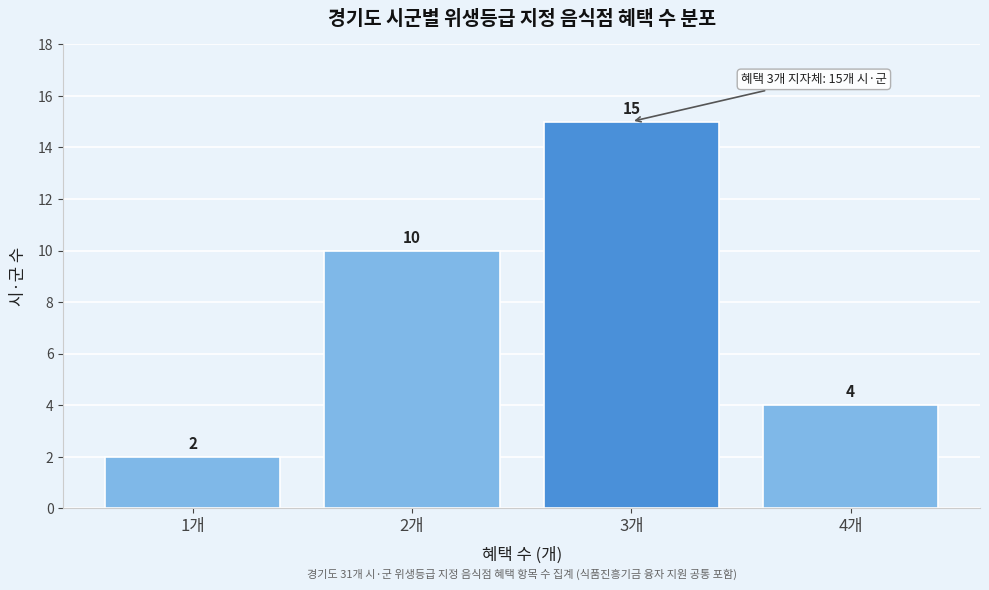

Reading left to right, transcribe all the data shown in this chart.

2	10	15	4